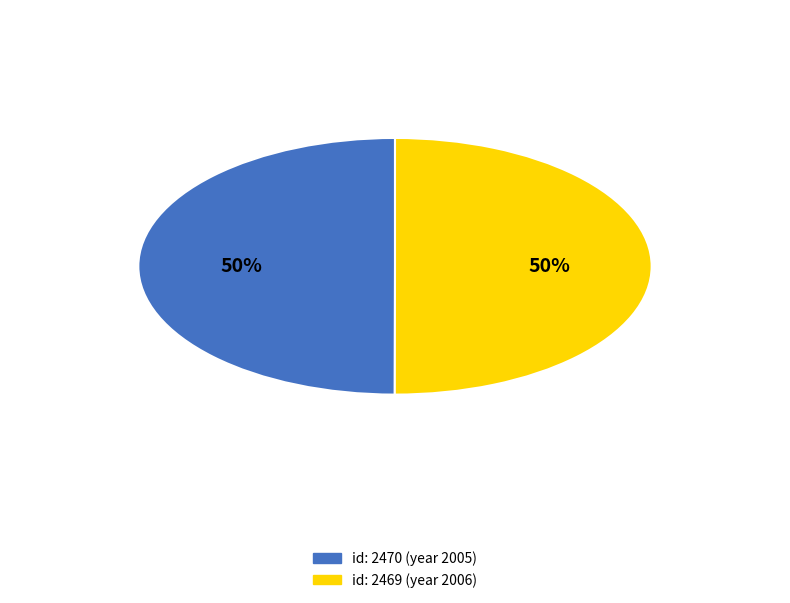

To the nearest percent, what is the average slice percentage?

50%